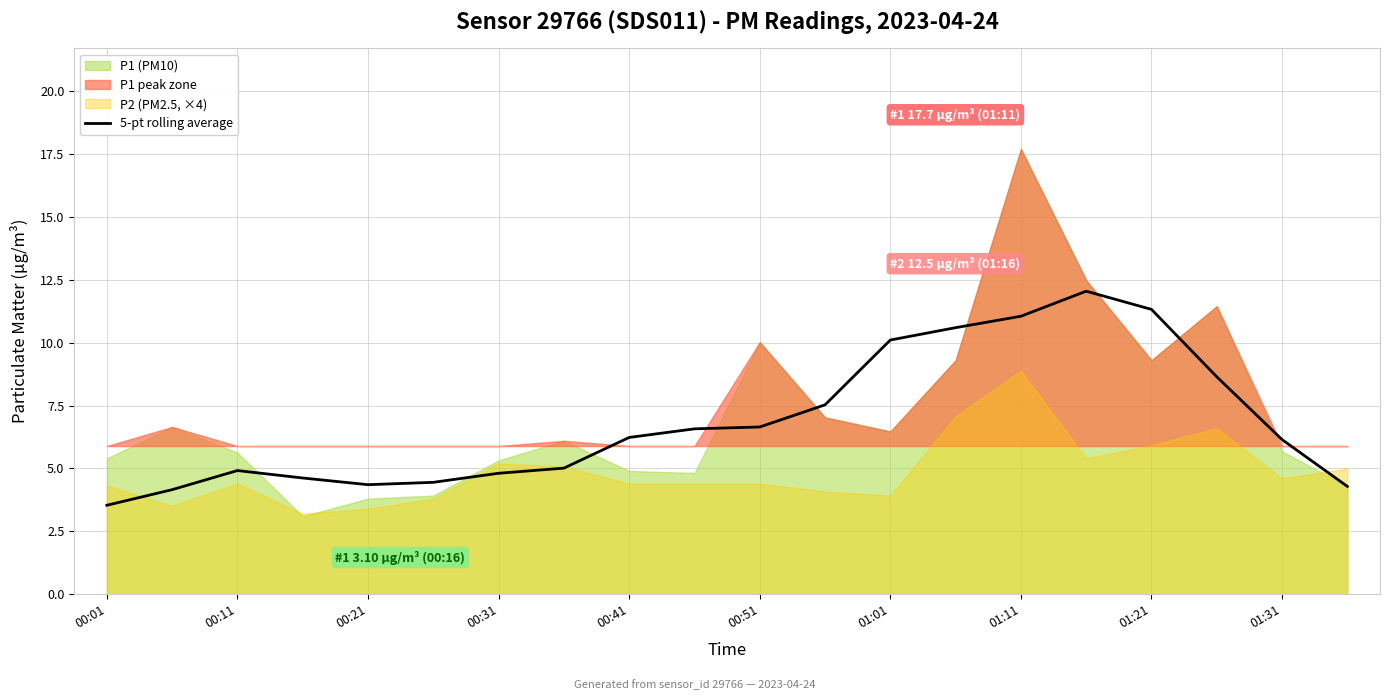

What is the maximum value for 5-pt rolling average?

12.0